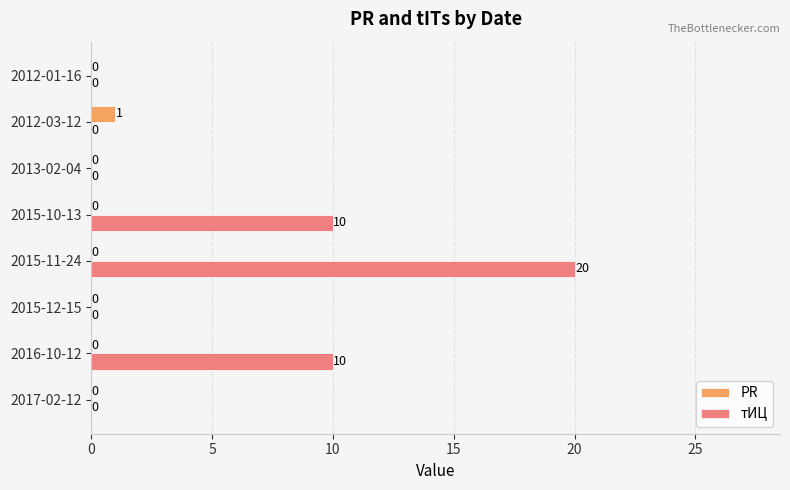

Which series changed the most between 2015-10-13 and 2012-03-12?

тИЦ